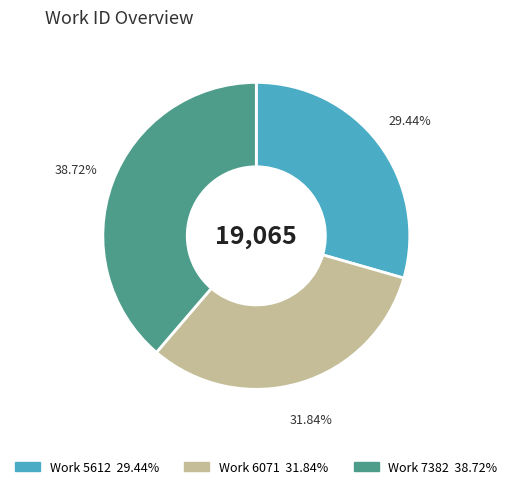

Is there a majority slice in this chart?

No